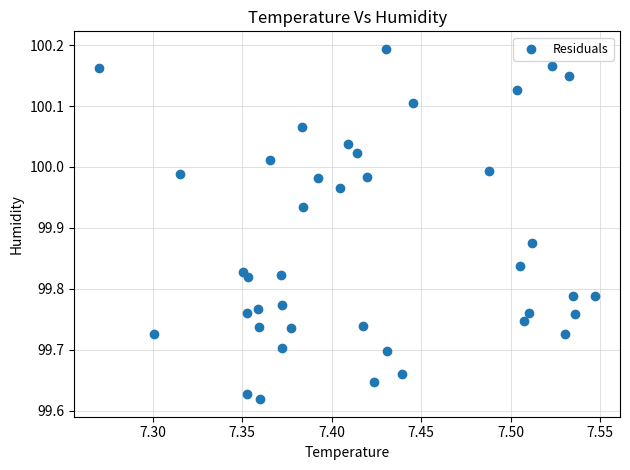

What is the range of X values (max minus min)?

0.3